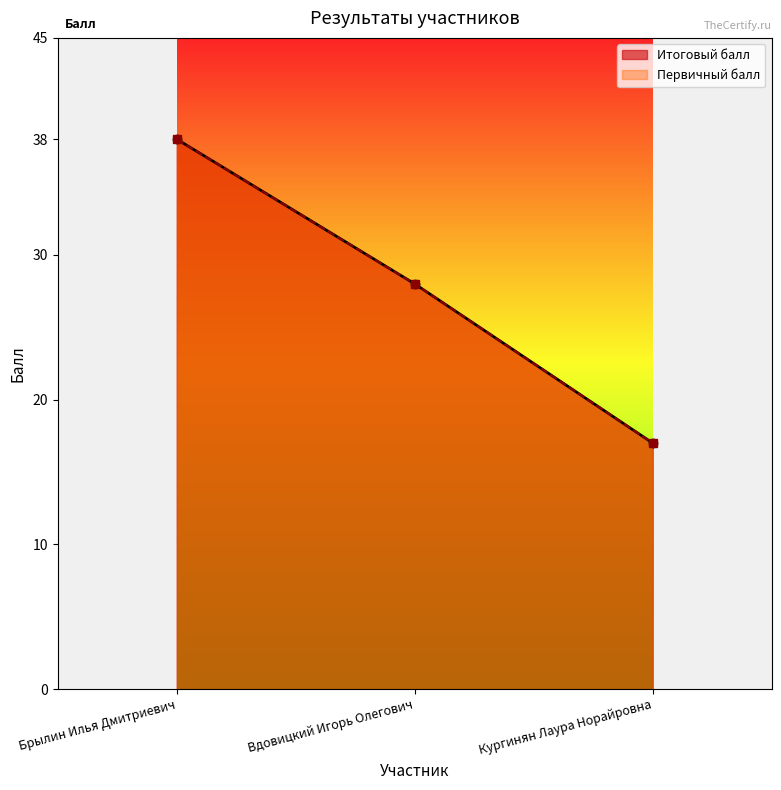

Count the Первичный балл values in the range 17 to 38.

3